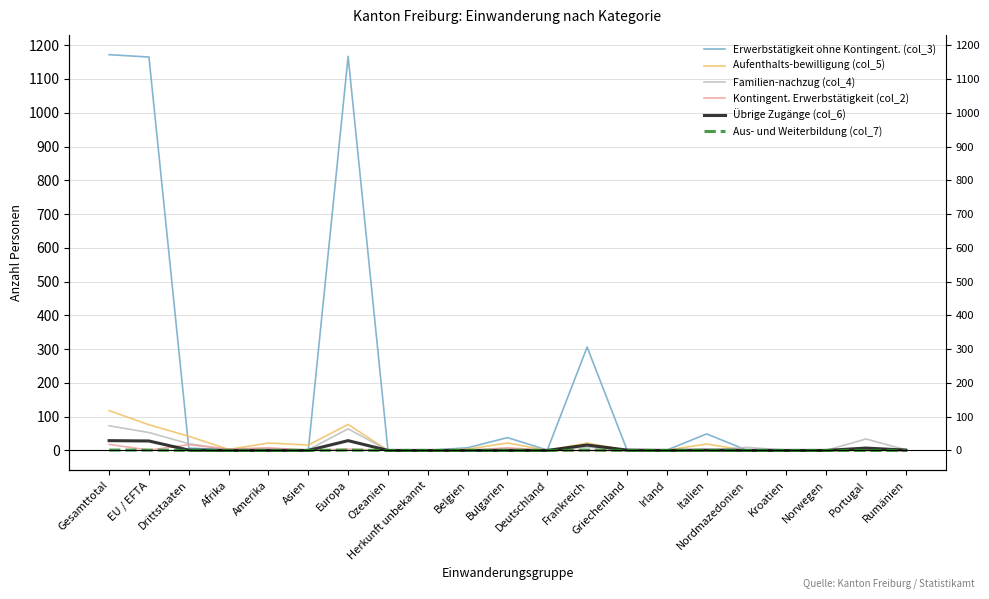

At which category does Familien-nachzug (col_4) reach its first local valley?

Afrika